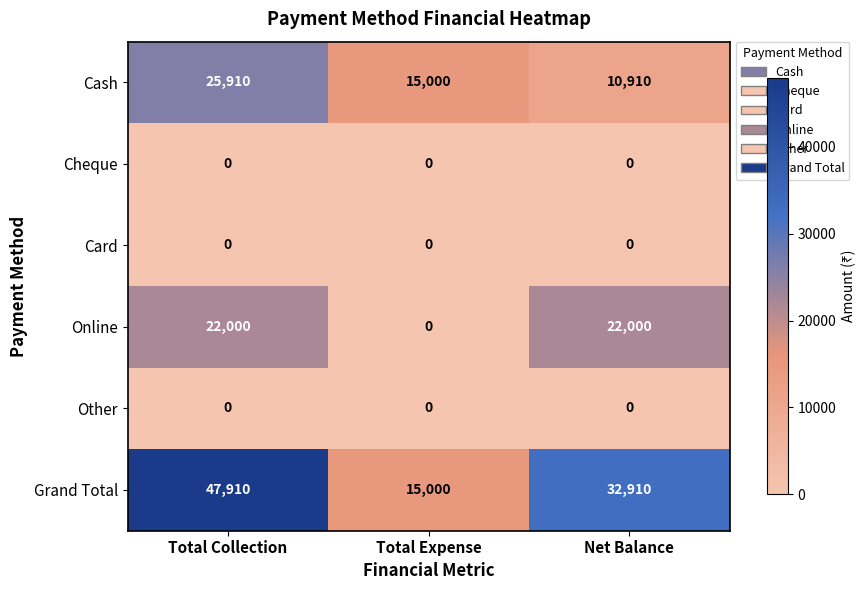

What is the sum of all Cash values?

51820